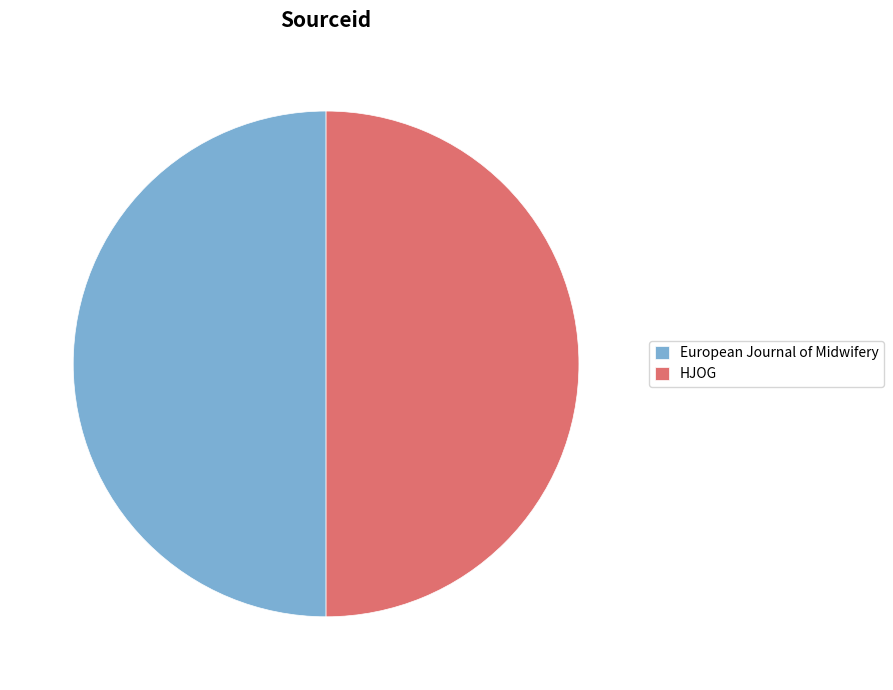

Approximately how many times larger is the value at European Journal of Midwifery compared to HJOG?

1.0